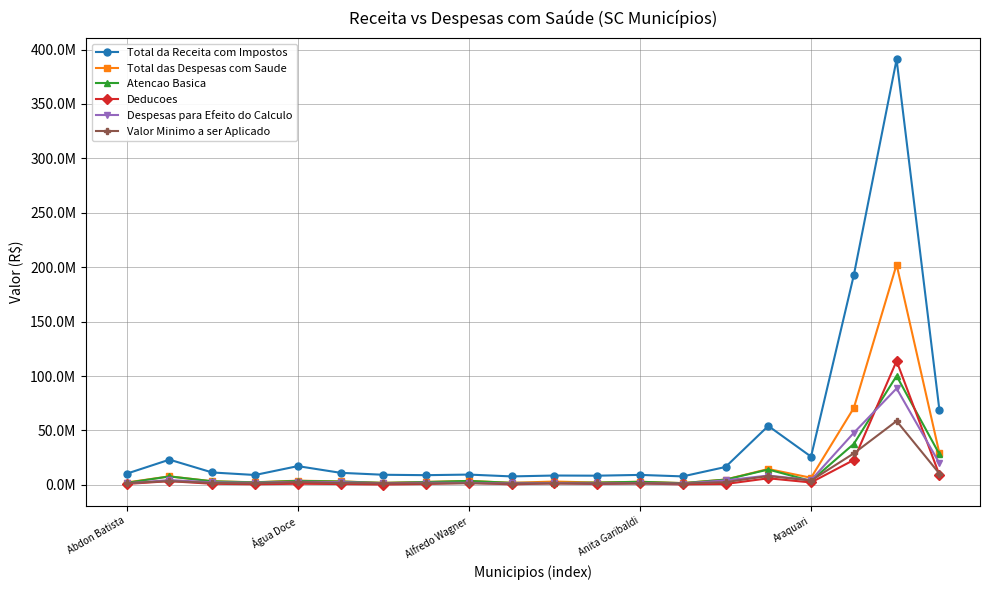

What are all the series names shown in the legend?

Total da Receita com Impostos, Total das Despesas com Saude, Atencao Basica, Deducoes, Despesas para Efeito do Calculo, Valor Minimo a ser Aplicado